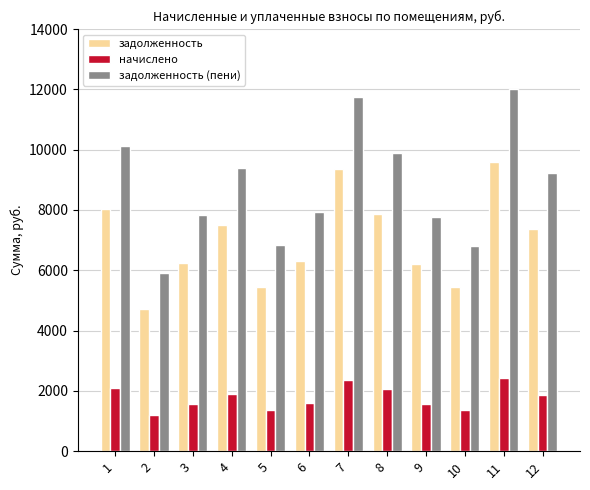

The задолженность (пени) series shows 19312.1 at 11. True or false?

False